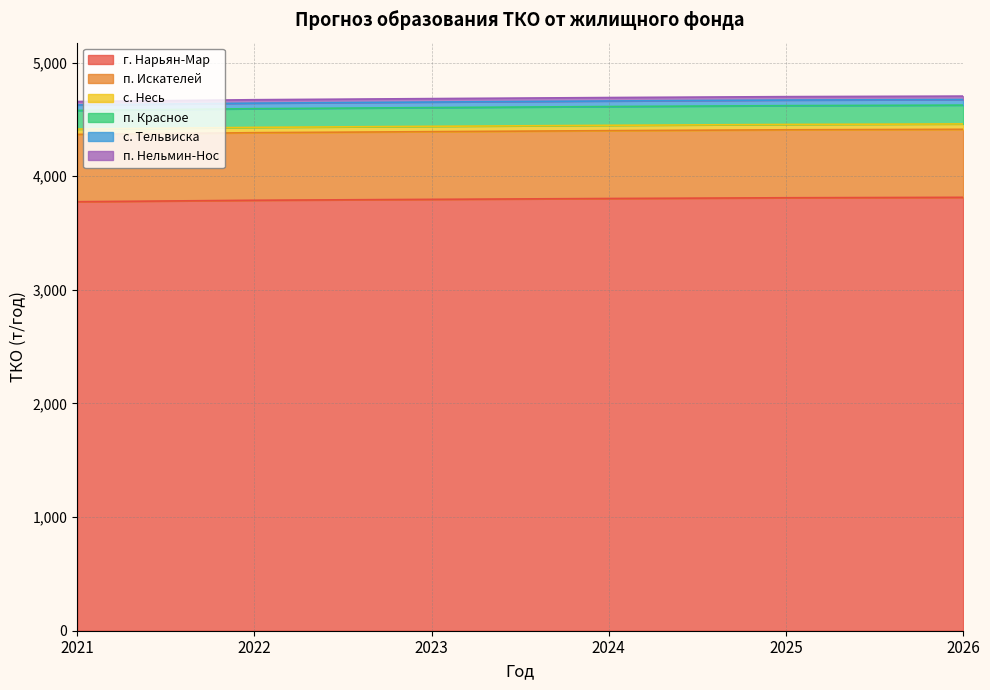

What is the total value across all series at 2026?

4704.6